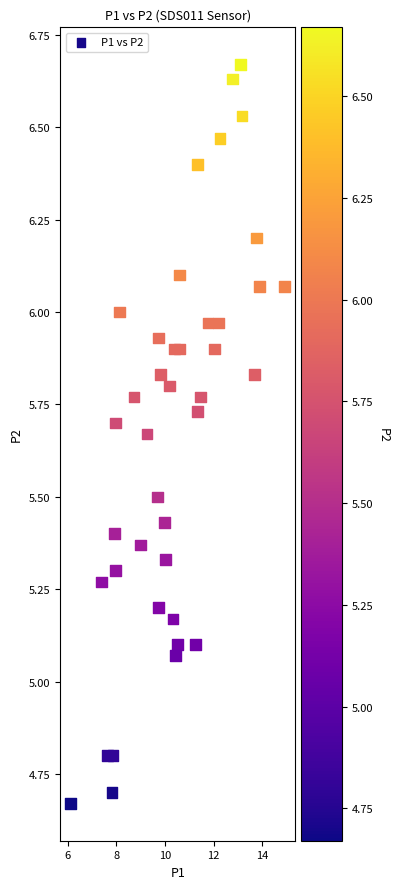

What is the range of X values (max minus min)?

8.8